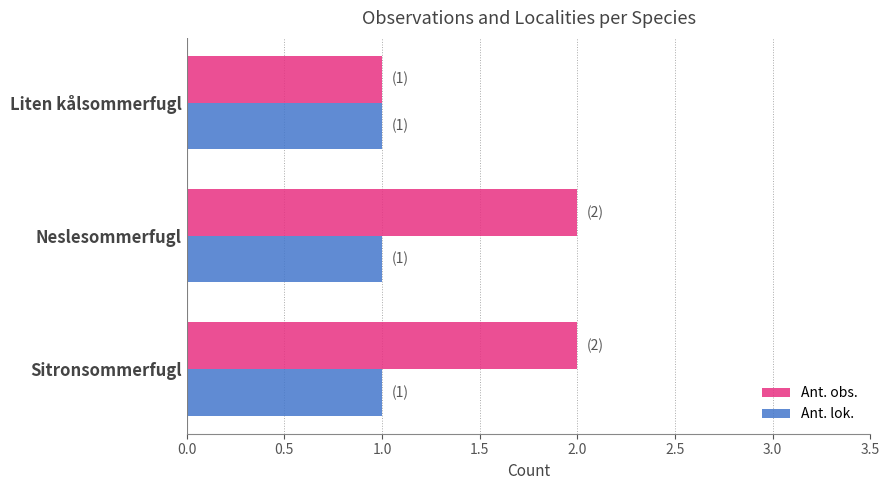

What is the maximum value for Ant. obs.?

2